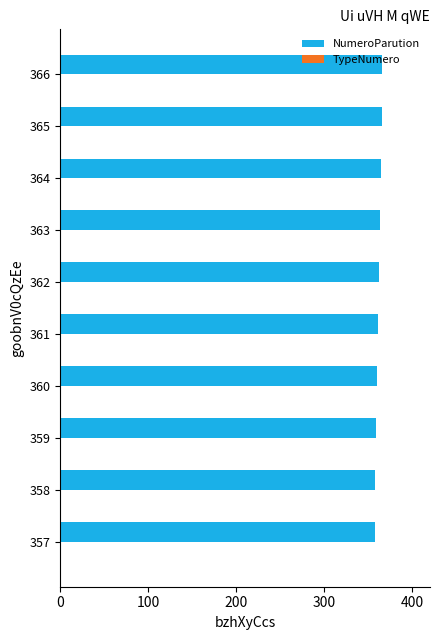

True or false: the data shows 120 at 366.

False